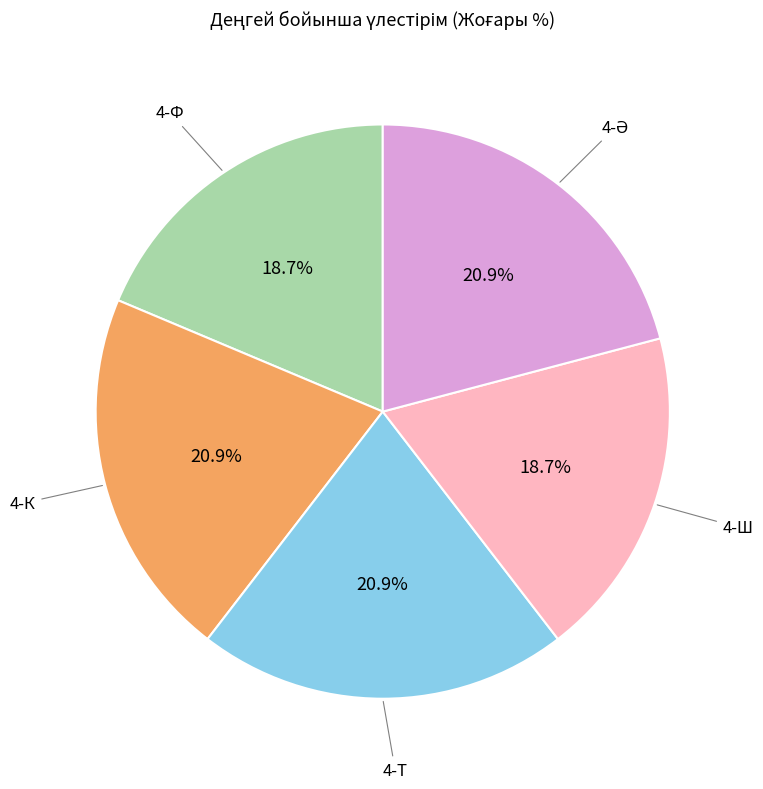

Do 4-Ф and 4-Ш together represent more than half of the pie?

No